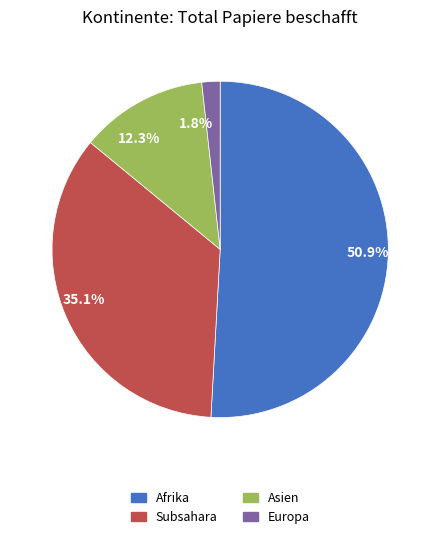

To the nearest percent, what percentage of the pie is Afrika?

51%